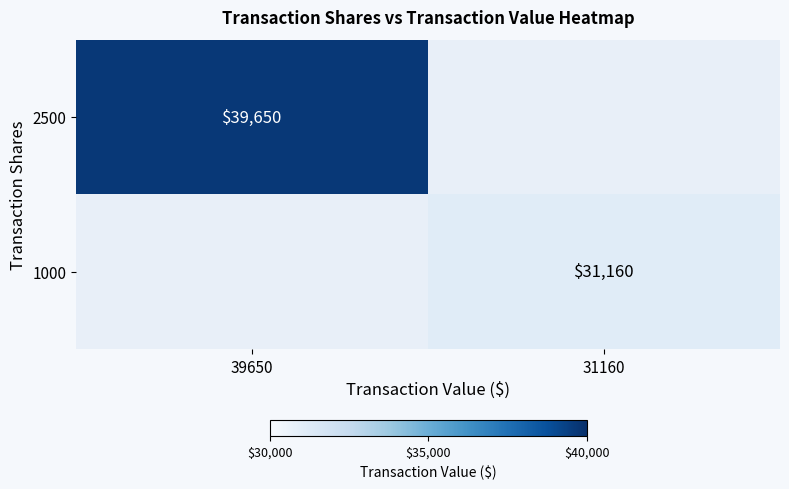

True or false: 1000 has a value of 31160 at 31160.

True